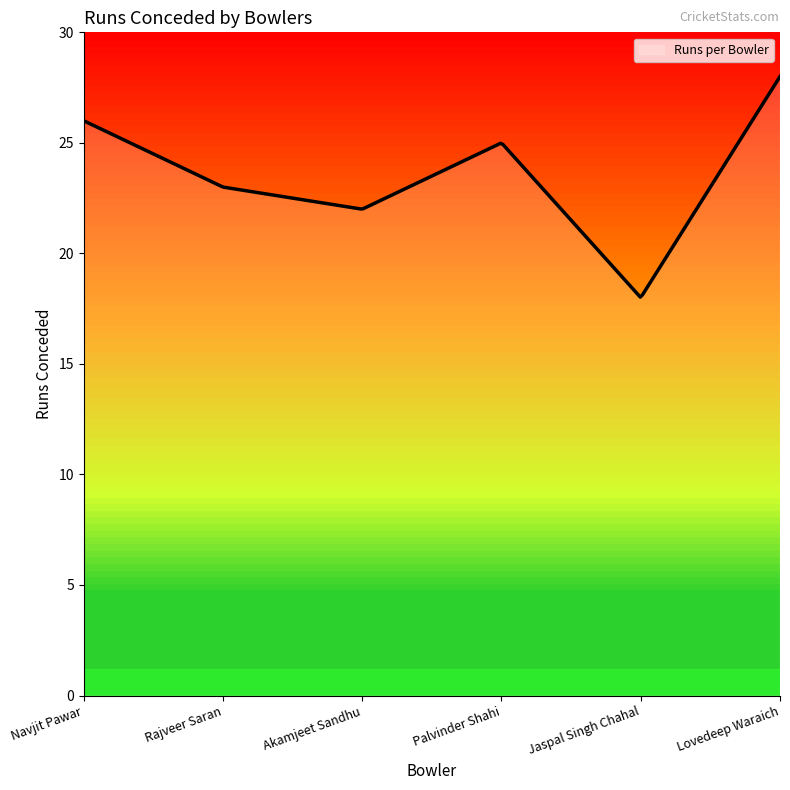

Is it true that the value at Akamjeet Sandhu is 22?

True